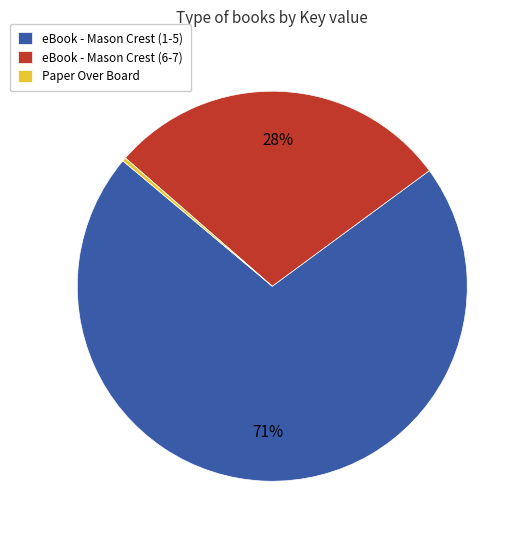

Is there any slice that represents more than half of the pie?

Yes